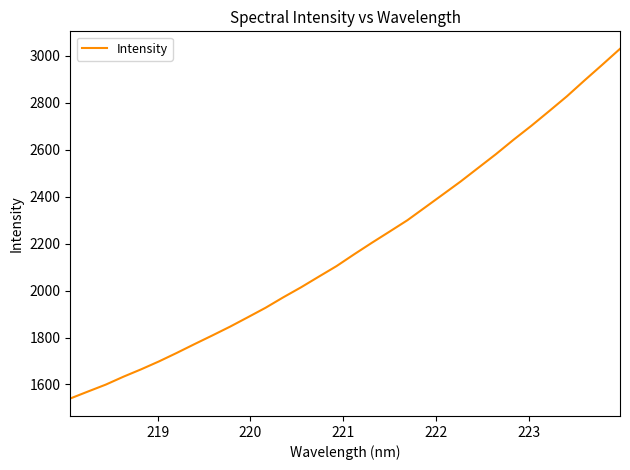

What is the smallest value displayed?

1540.3